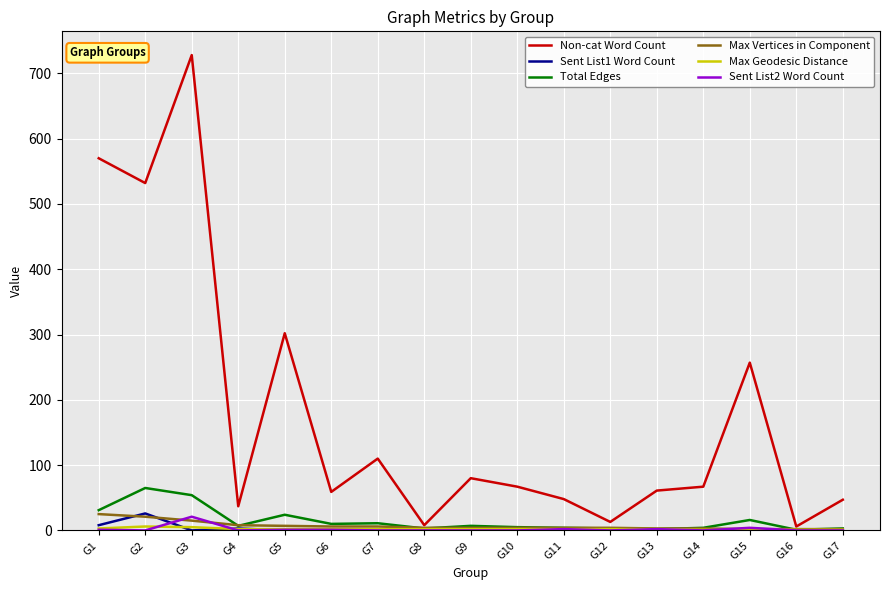

Which series has the largest range (max minus min)?

Non-cat Word Count